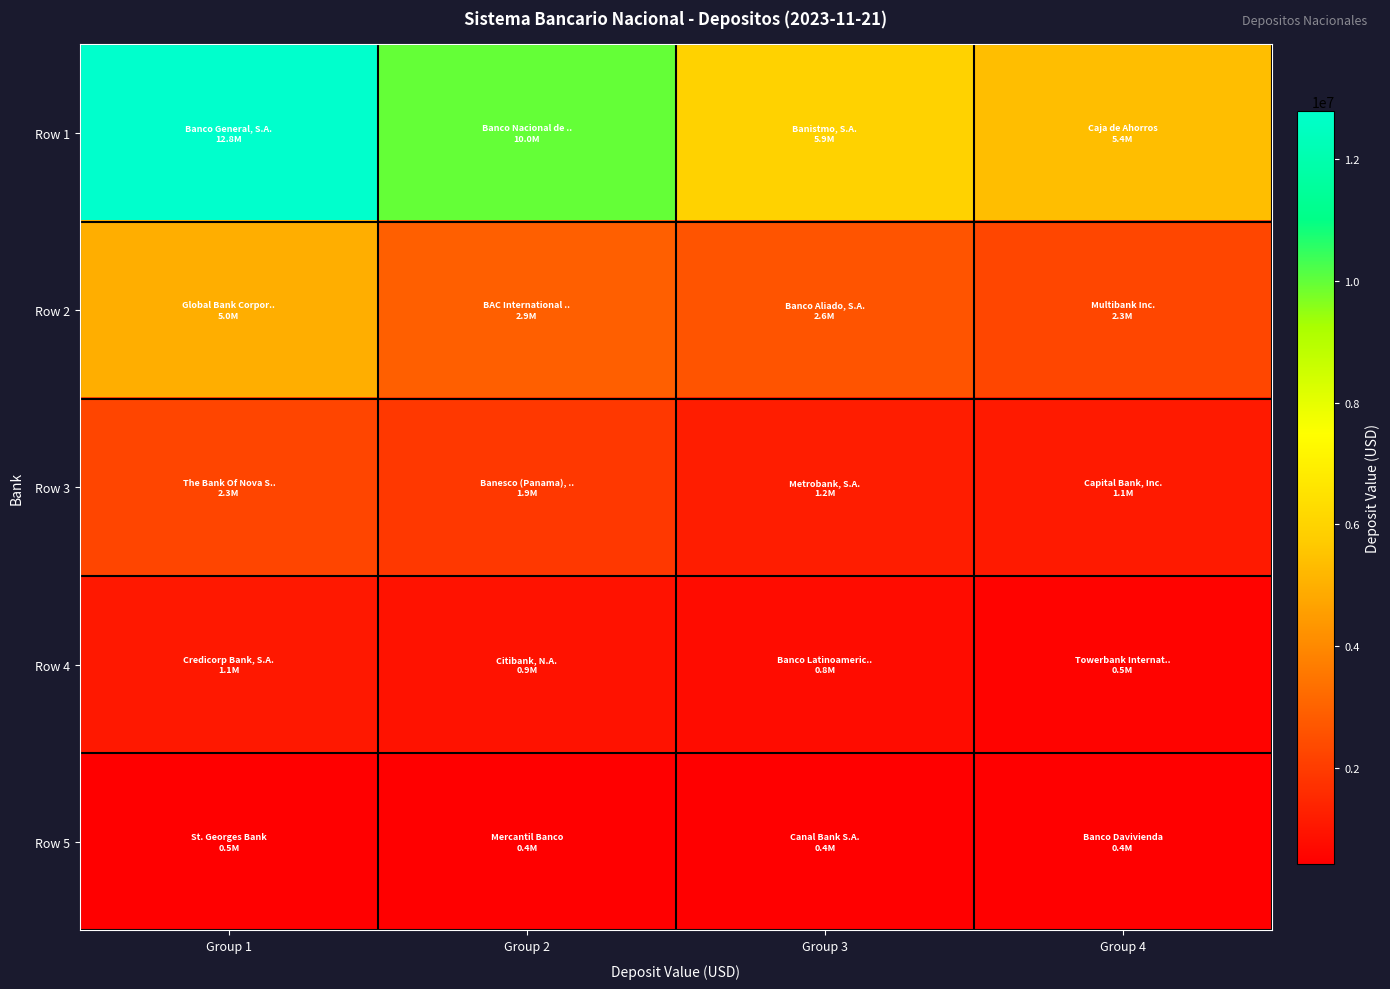

List the series in order of their peak value, lowest first.

Row 5, Row 4, Row 3, Row 2, Row 1